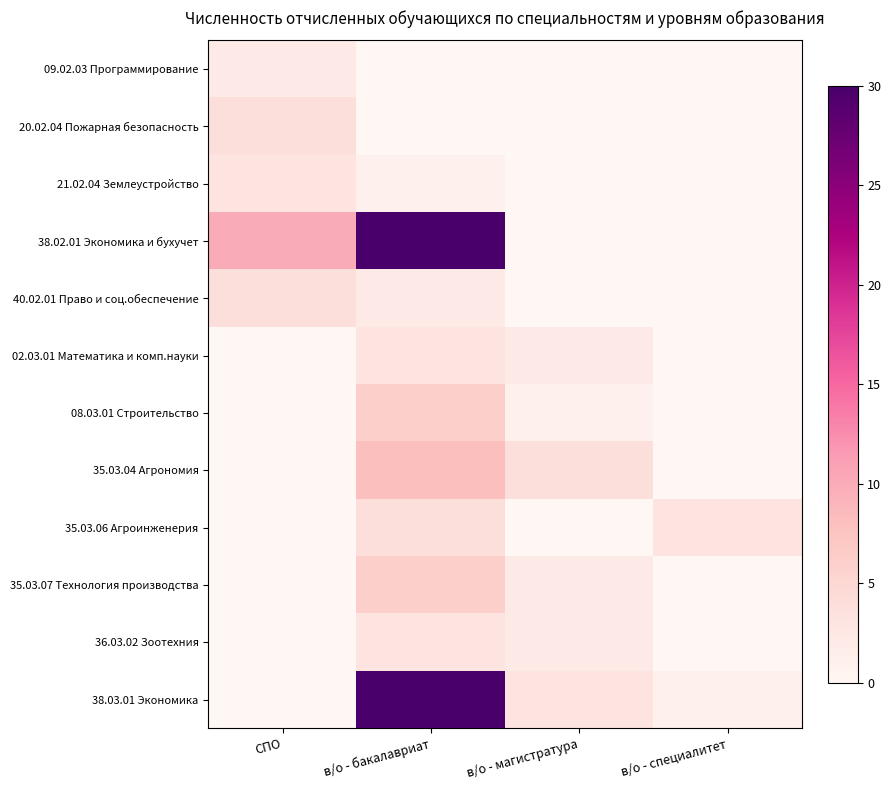

Between СПО and в/о - специалитет, which series saw the biggest shift?

38.02.01 Экономика и бухучет